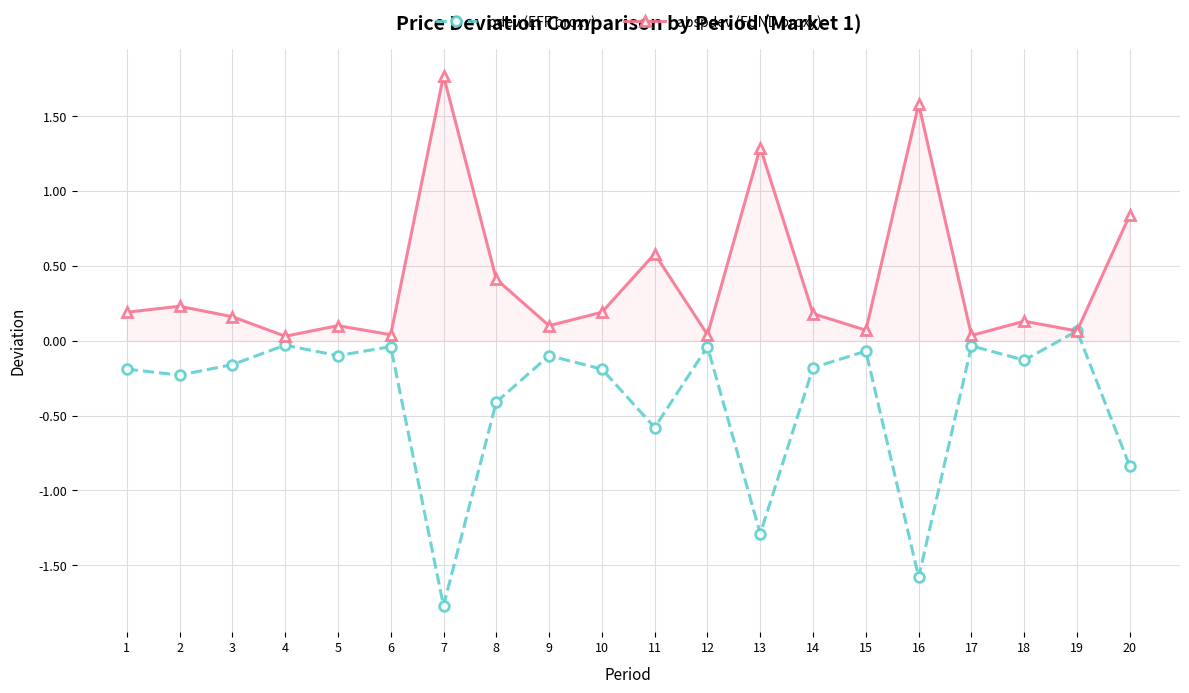

At which category does abspdev (FUND proxy) reach its first local valley?

4